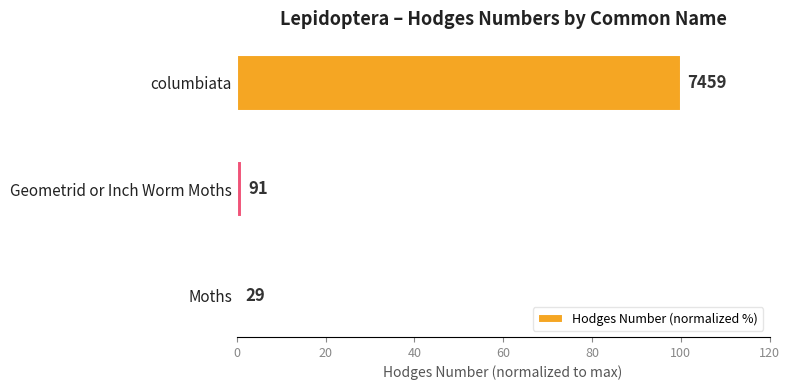

How many bars are there in total?

3